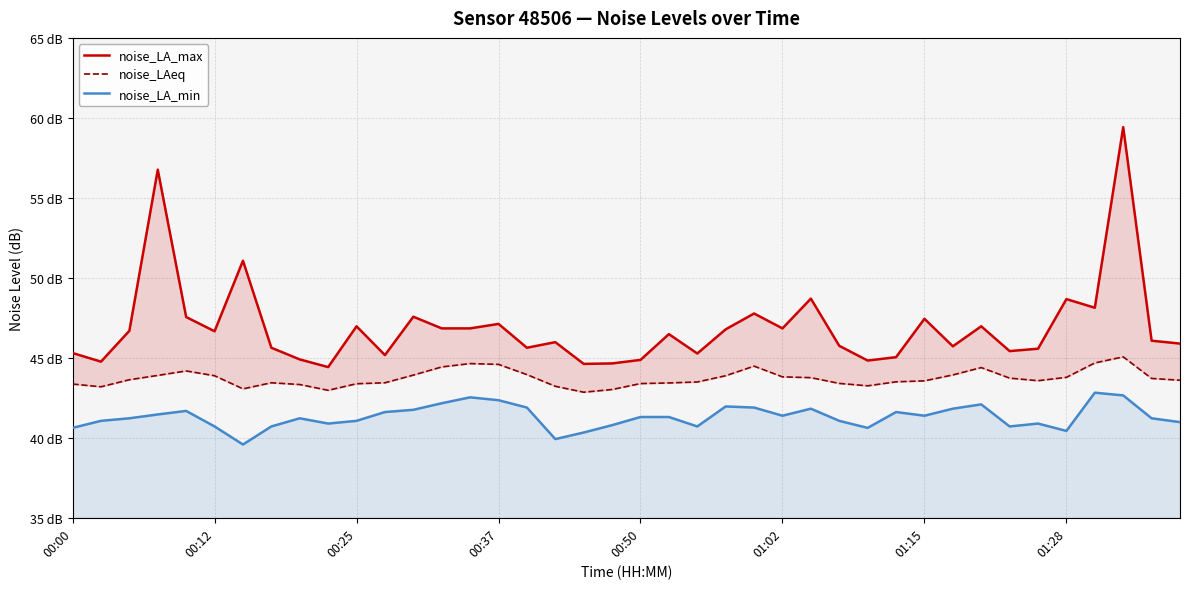

Does the chart display data point markers on the line(s)?

No